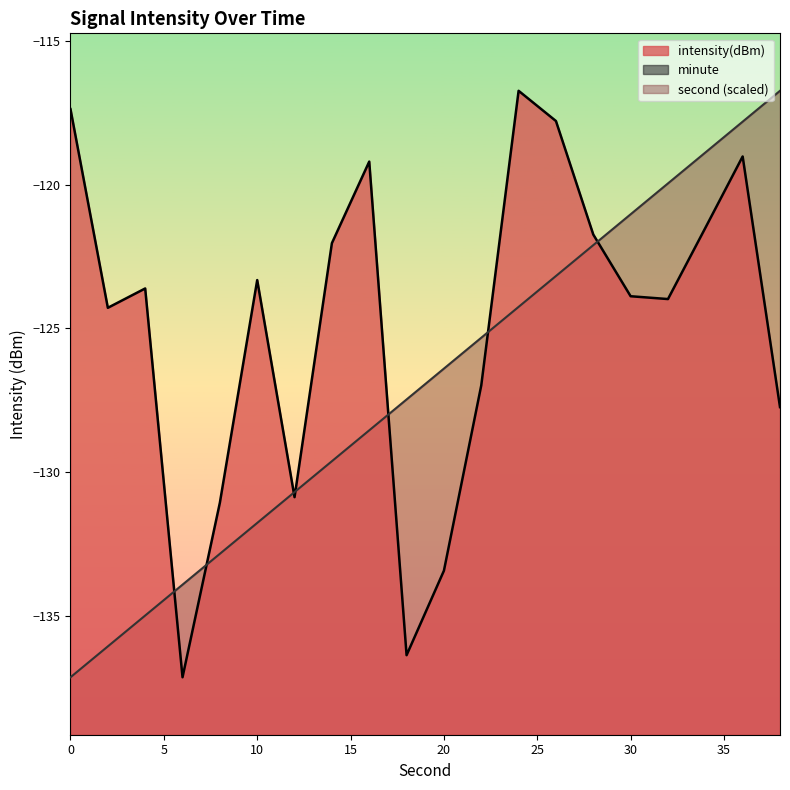

True or false: second has more than 2 interior local peaks.

False